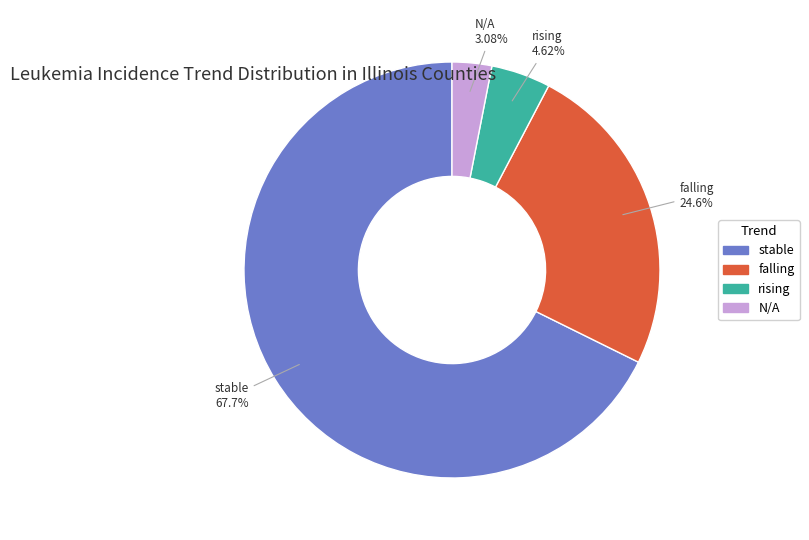

To the nearest percent, what percentage of the pie is rising?

5%